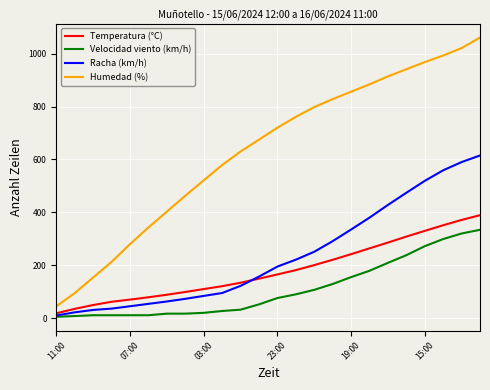

Which series has the largest range (max minus min)?

Humedad (%)